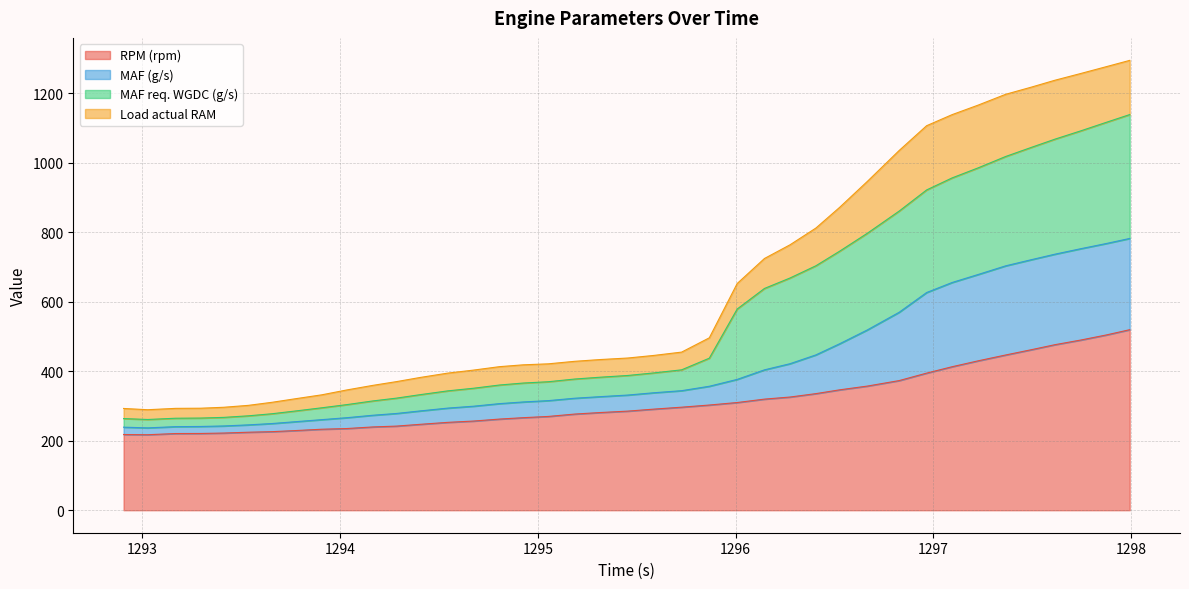

What is the lowest value of the RPM (rpm) series?

217.2